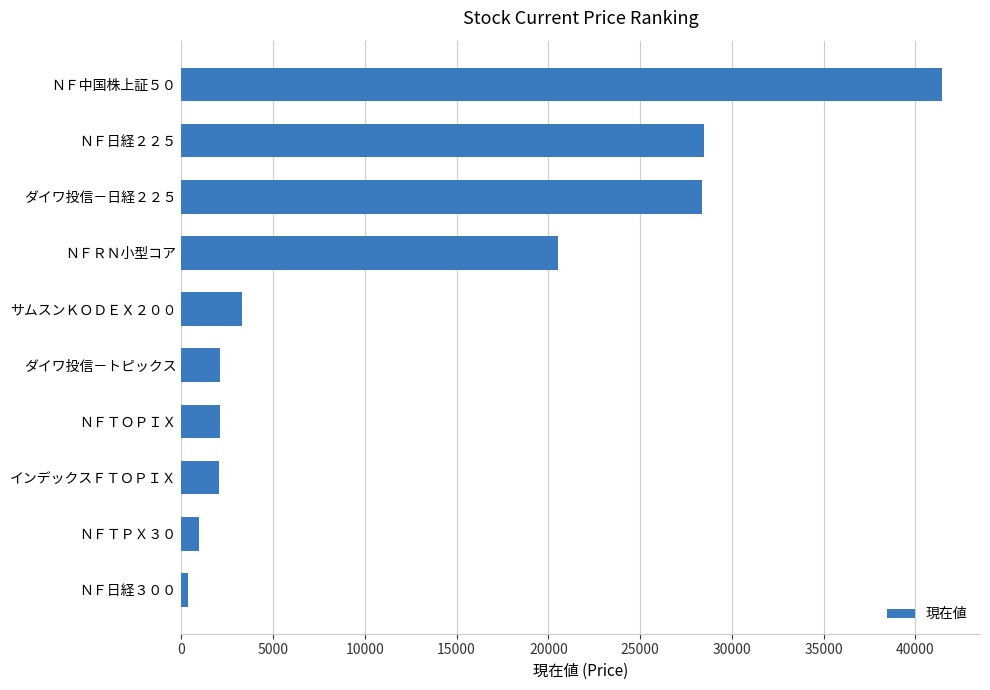

The value at ダイワ投信－トピックス is 2109.0. True or false?

True